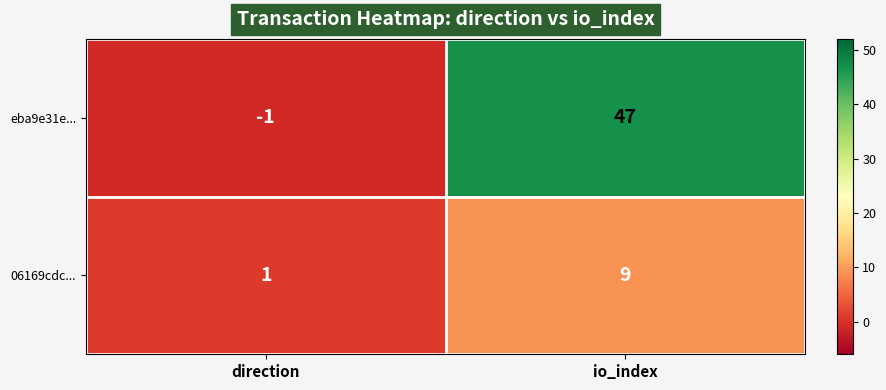

True or false: 06169cdc... has a value of 0 at direction.

False